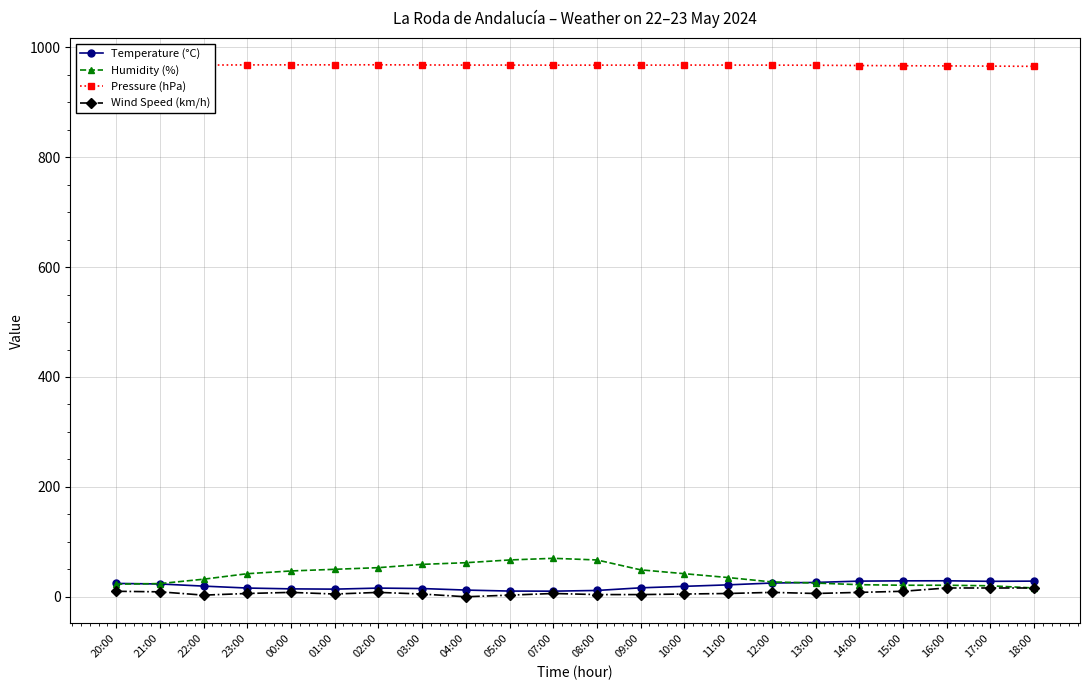

Which series has the largest range (max minus min)?

Humidity (%)